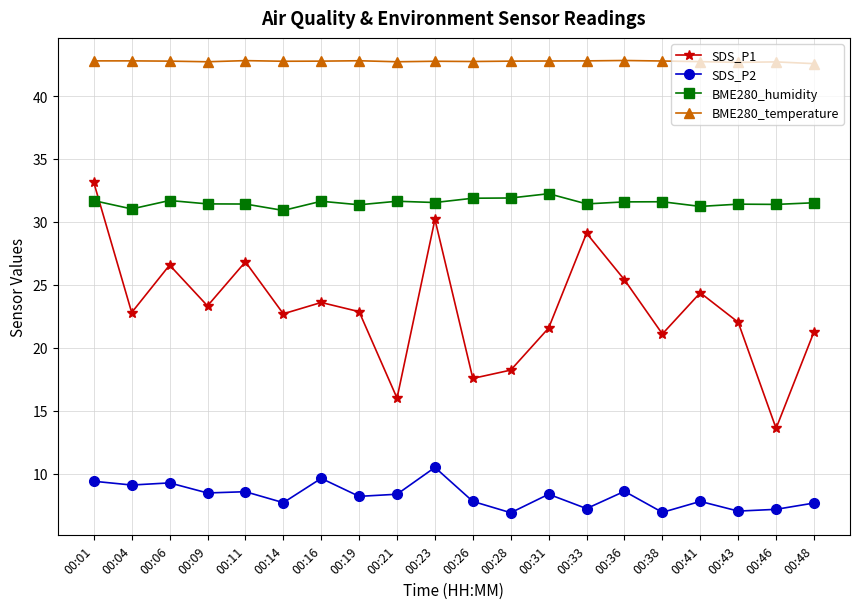

What is the value of the BME280_temperature point at the 7th from the left?

42.8